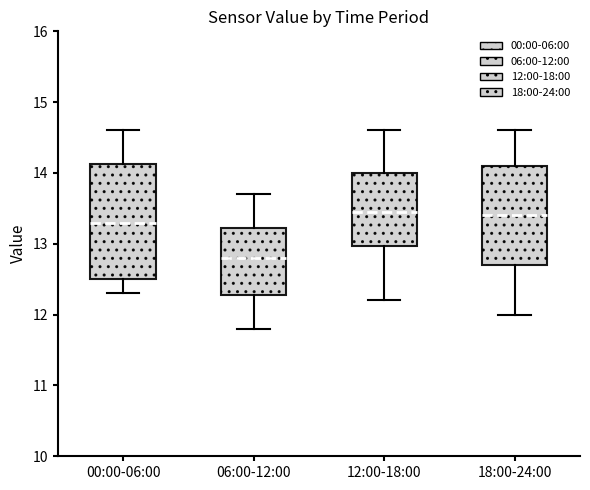

Where is the upper edge of the box for 12:00-18:00 on the y-axis? The values are not printed on the chart, so give them approximately, as read against the axis.

14.0